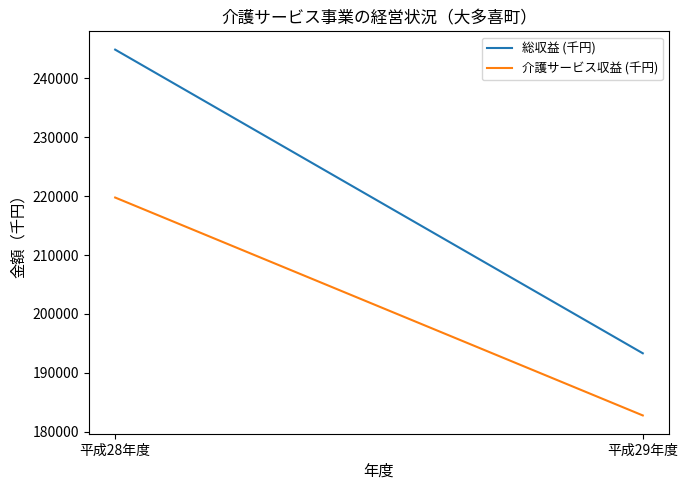

What is the total value across all series at 平成29年度?

376098